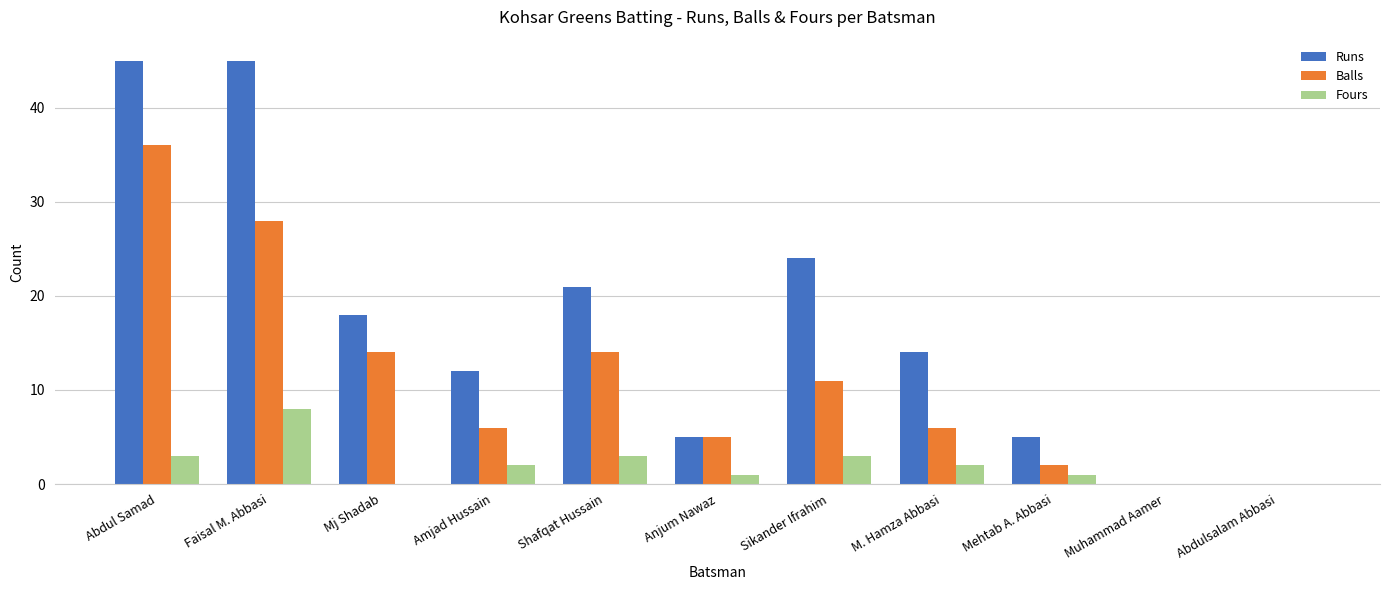

What is the sum of all Runs values?

189